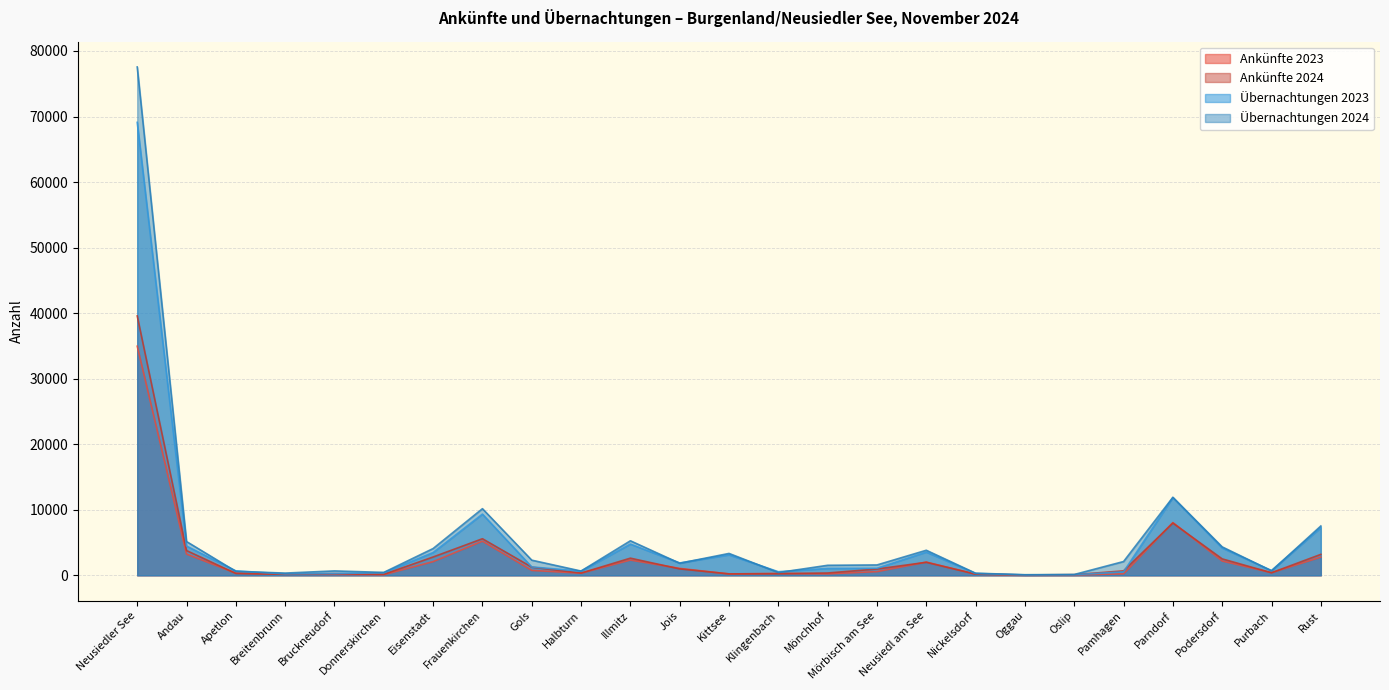

At which label does Übernachtungen 2023 first exceed 1077?

Neusiedler See